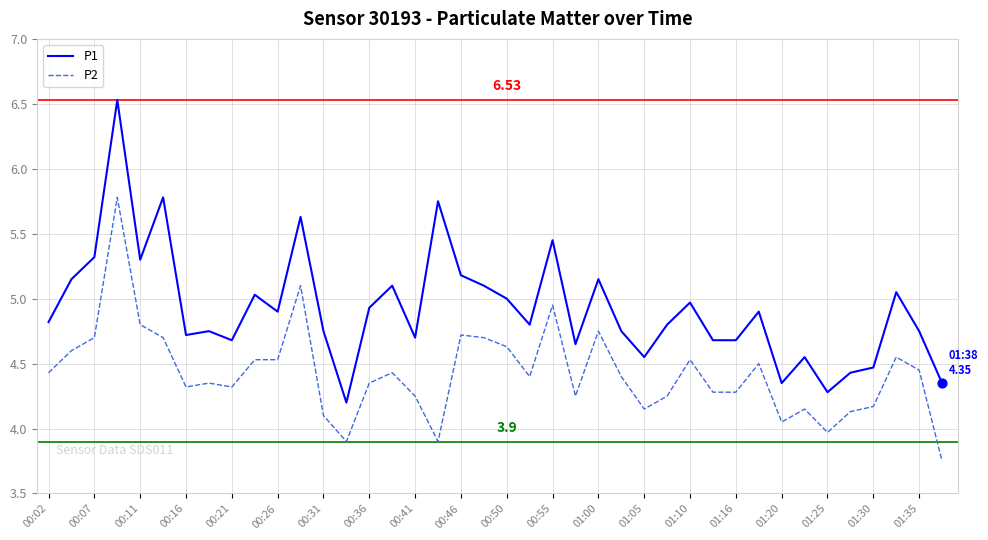

Which series has the largest total across all categories?

P1